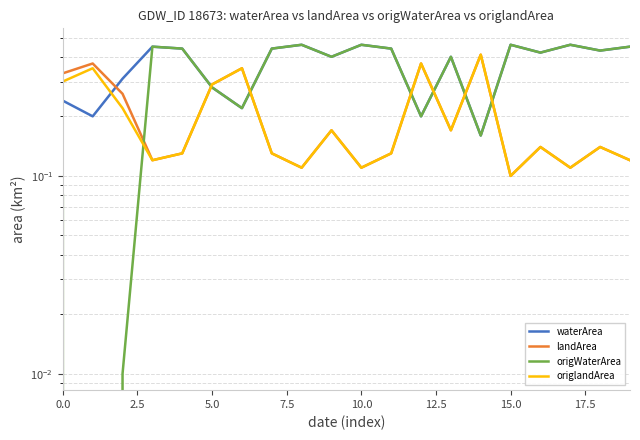

The landArea series shows 0.2 at 13. True or false?

True